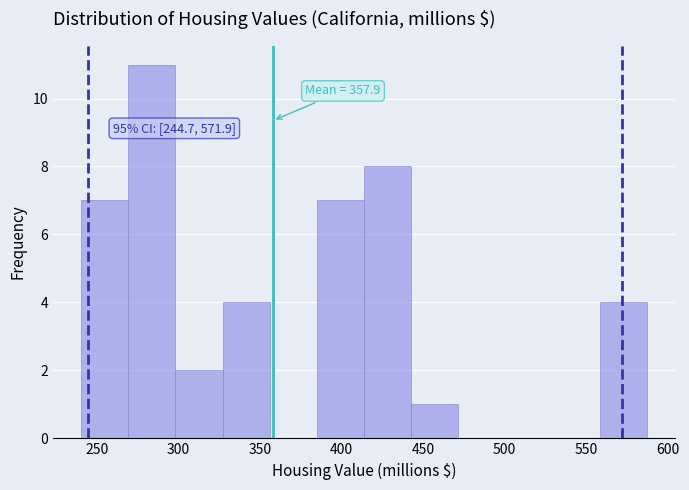

Which range on the x-axis has the tallest bar?

270 to 300